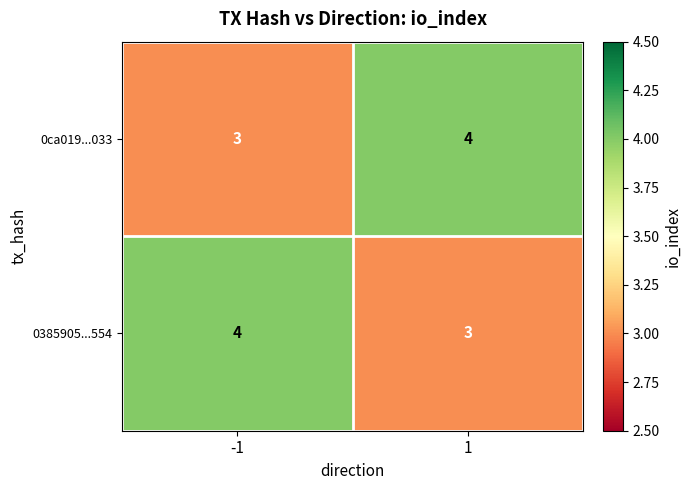

What is the total value across all series at 1?

7